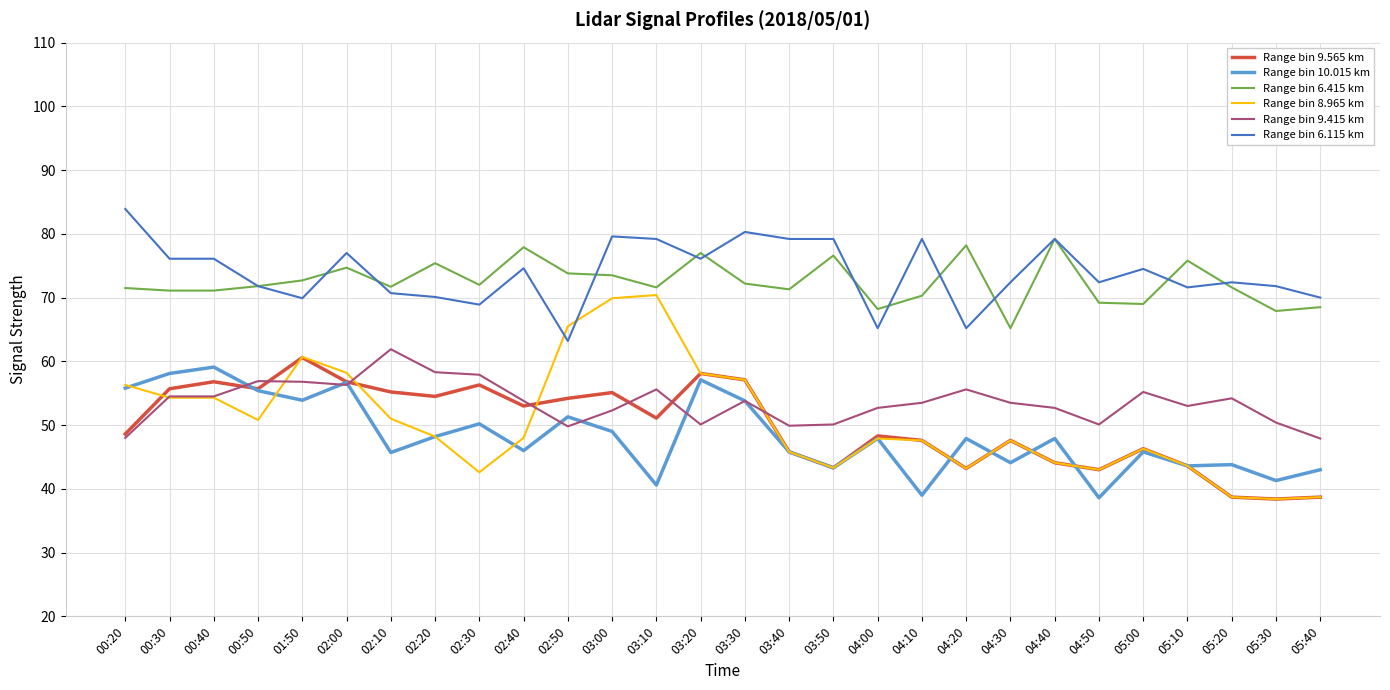

At which label does Range bin 6.115 km first exceed 74?

00:20